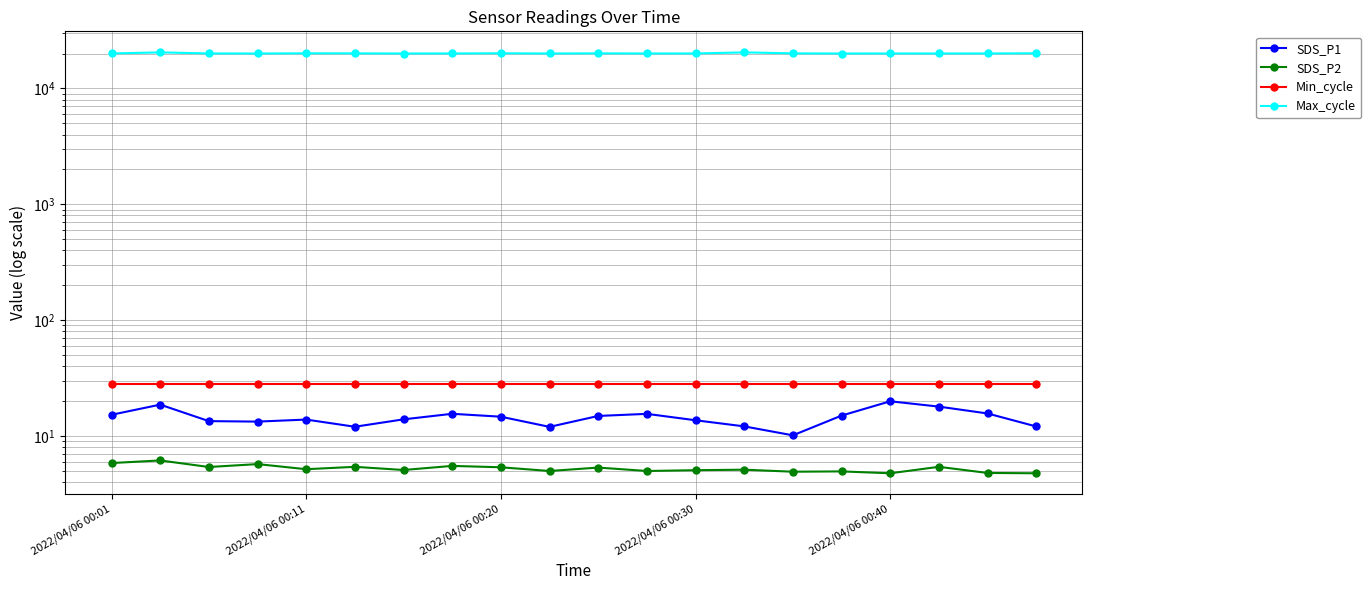

Count the number of categories in the chart.

20